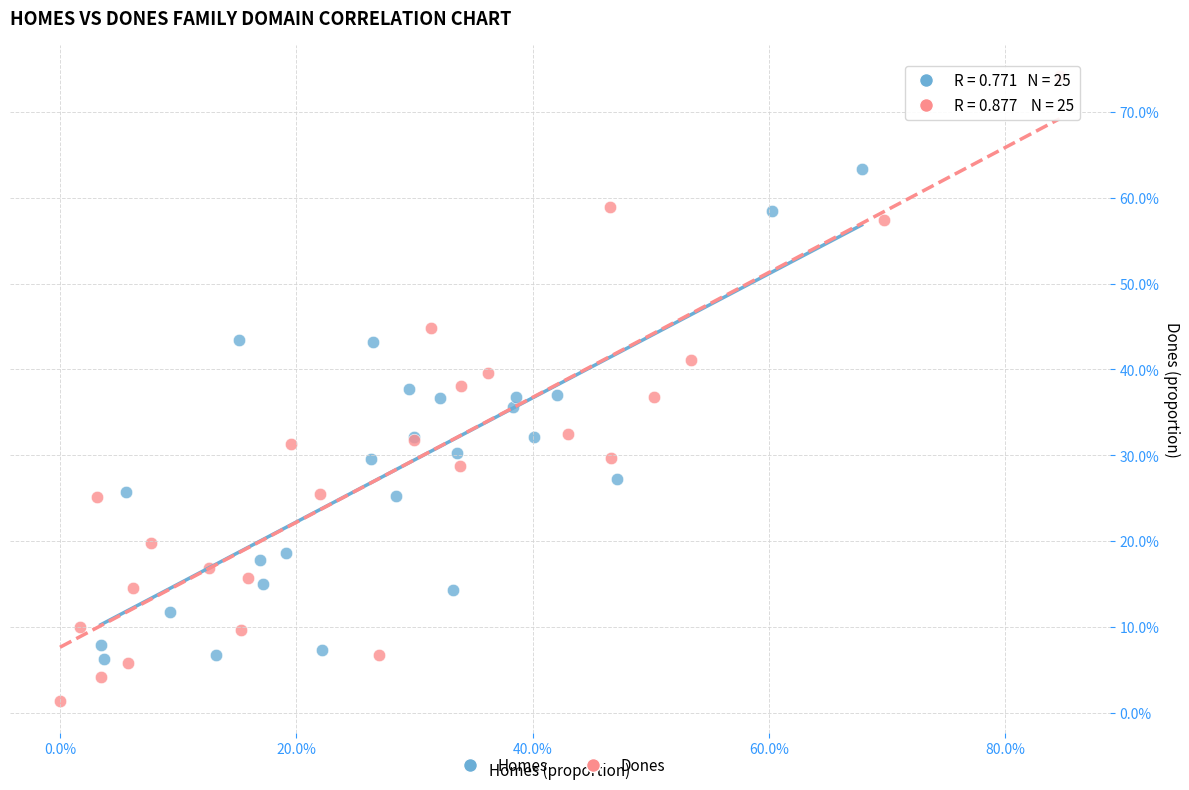

What are all the series names shown in the legend?

Homes, Dones